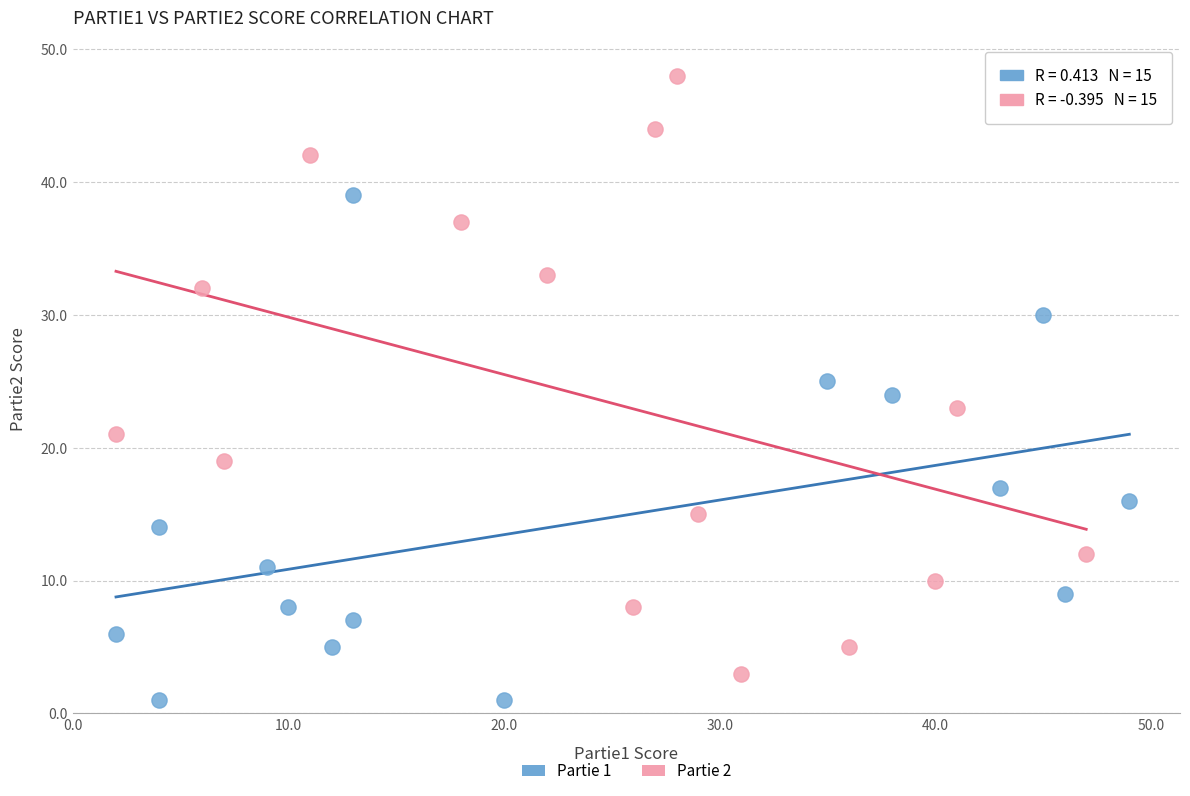

Which series has the widest spread of Y values?

Partie 2